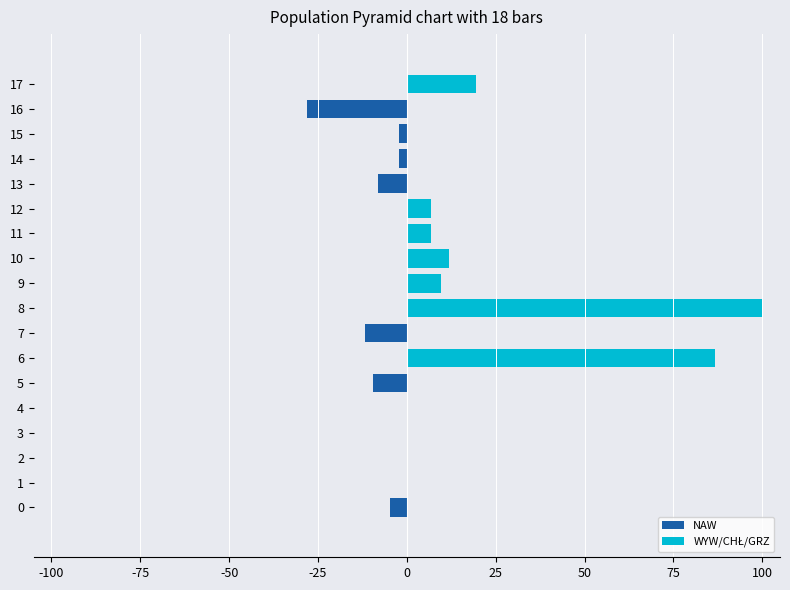

Rank the series by their average value, from lowest to highest.

NAW, WYW/CHŁ/GRZ